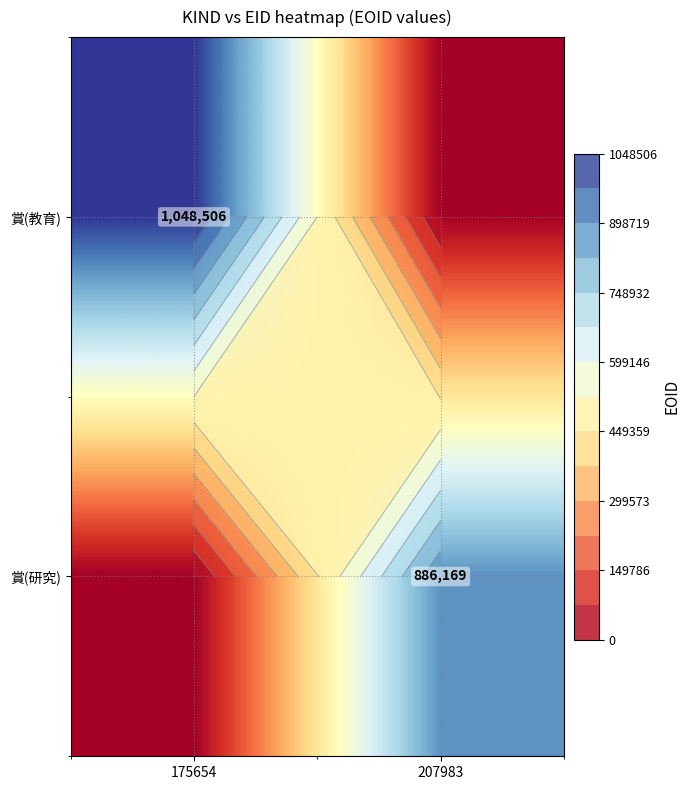

At which category is the sum across all series the highest?

175654